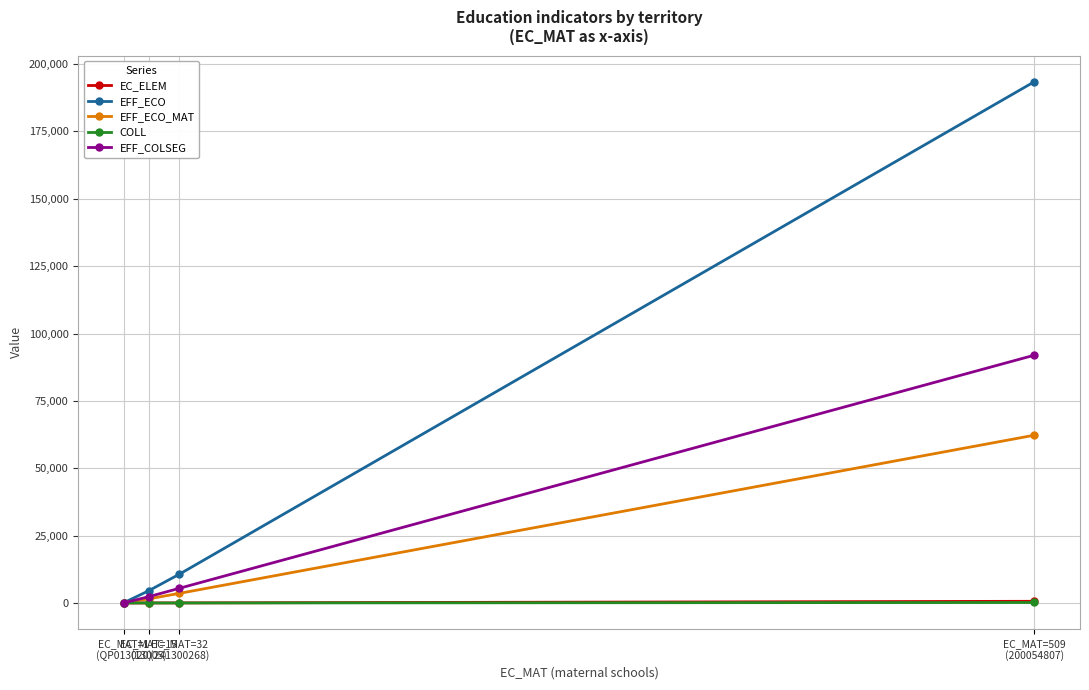

What are all the series names shown in the legend?

EC_ELEM, EFF_ECO, EFF_ECO_MAT, COLL, EFF_COLSEG